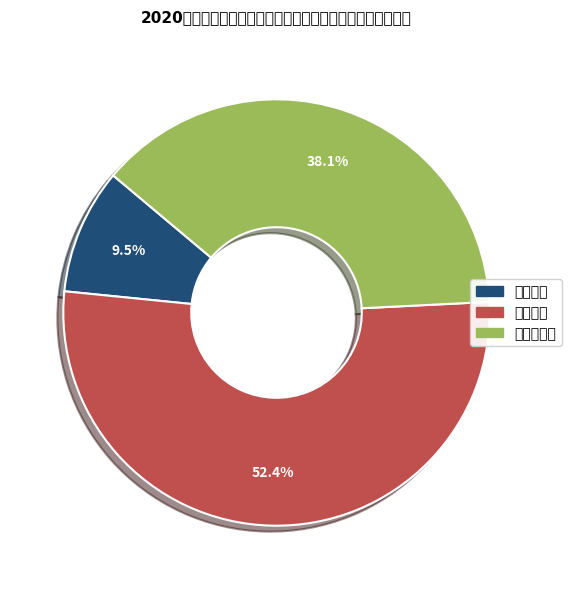

Does any single category account for the majority?

Yes